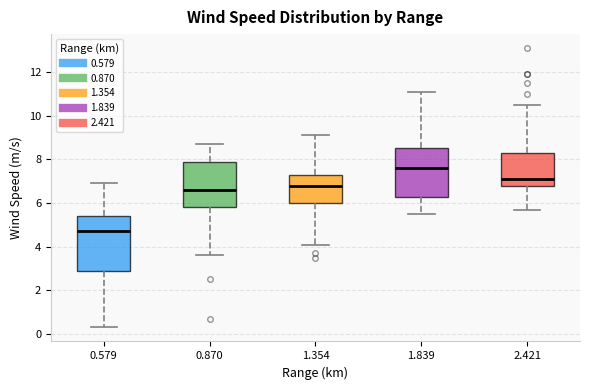

Reading left to right, transcribe this box plot: for each box, give where its median line is, the range the box spans, and where its two whiskers end, as read against the y-axis. The values are not printed on the chart, so give them approximately, as read against the axis.

0.579: median 4.8, box 3.0 to 5.4, whiskers 0.4 to 7.0
0.870: median 6.6, box 5.8 to 8.0, whiskers 3.6 to 8.8
1.354: median 6.8, box 6.0 to 7.4, whiskers 4.2 to 9.2
1.839: median 7.6, box 6.4 to 8.6, whiskers 5.6 to 11.2
2.421: median 7.2, box 6.8 to 8.4, whiskers 5.8 to 10.6